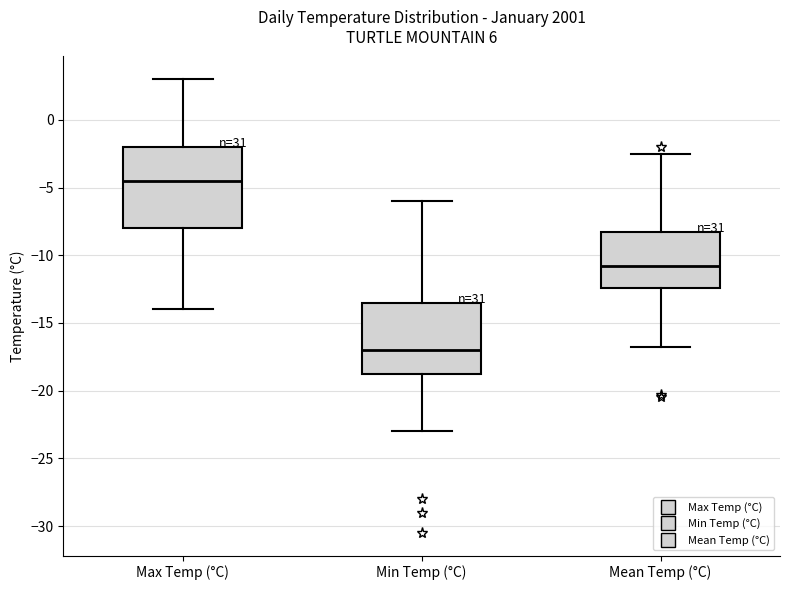

Which box's median line is the lowest?

Min Temp (°C)